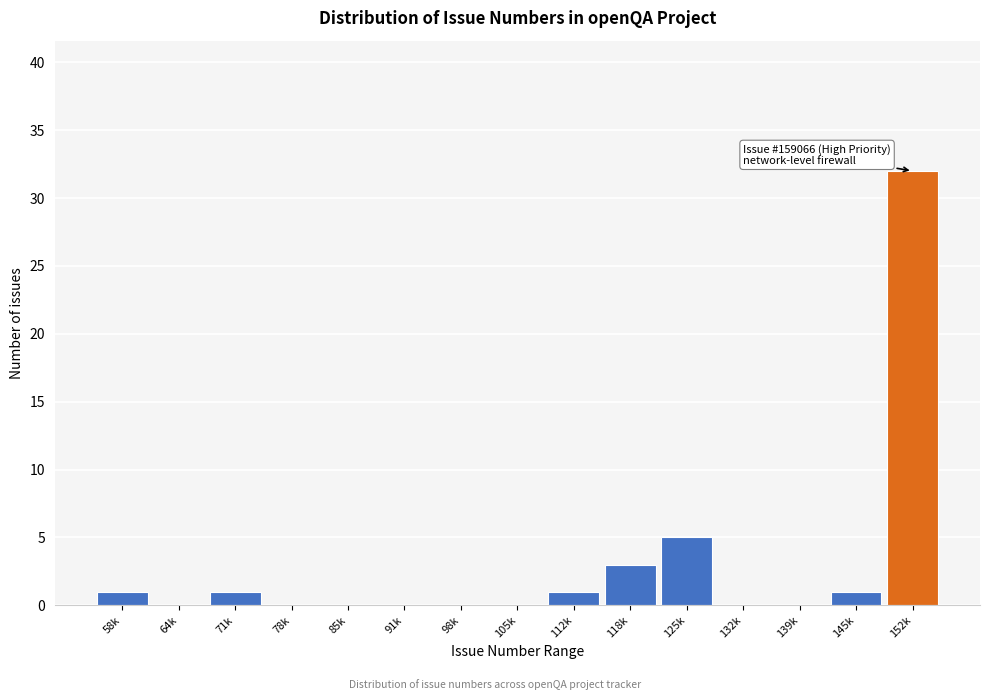

Reading left to right, extract all data points from this chart.

58k=1	64k=0	71k=1	78k=0	85k=0	91k=0	98k=0	105k=0	112k=1	118k=3	125k=5	132k=0	139k=0	145k=1	152k=32